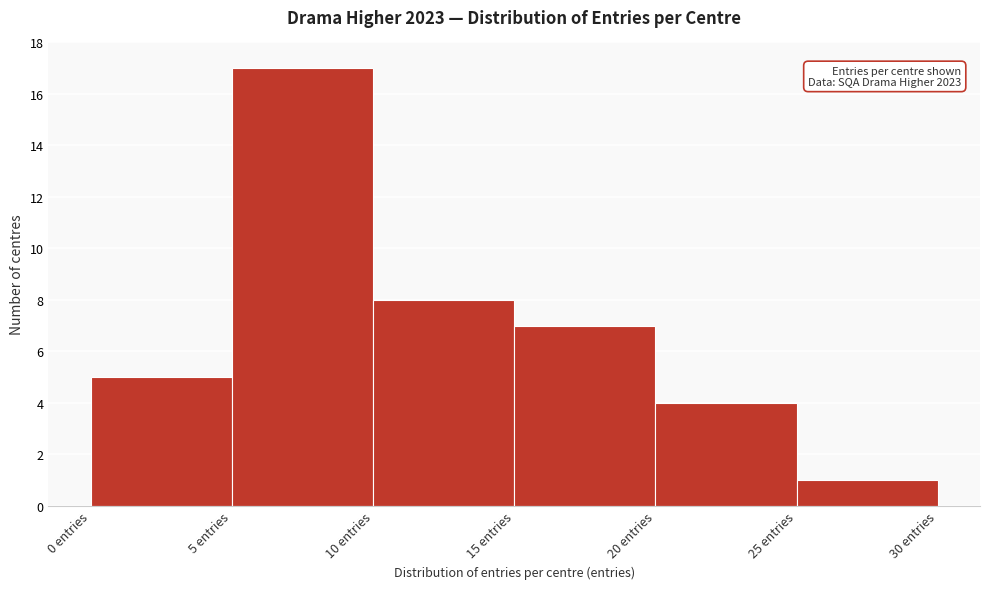

Which range on the x-axis has the tallest bar?

5 to 10